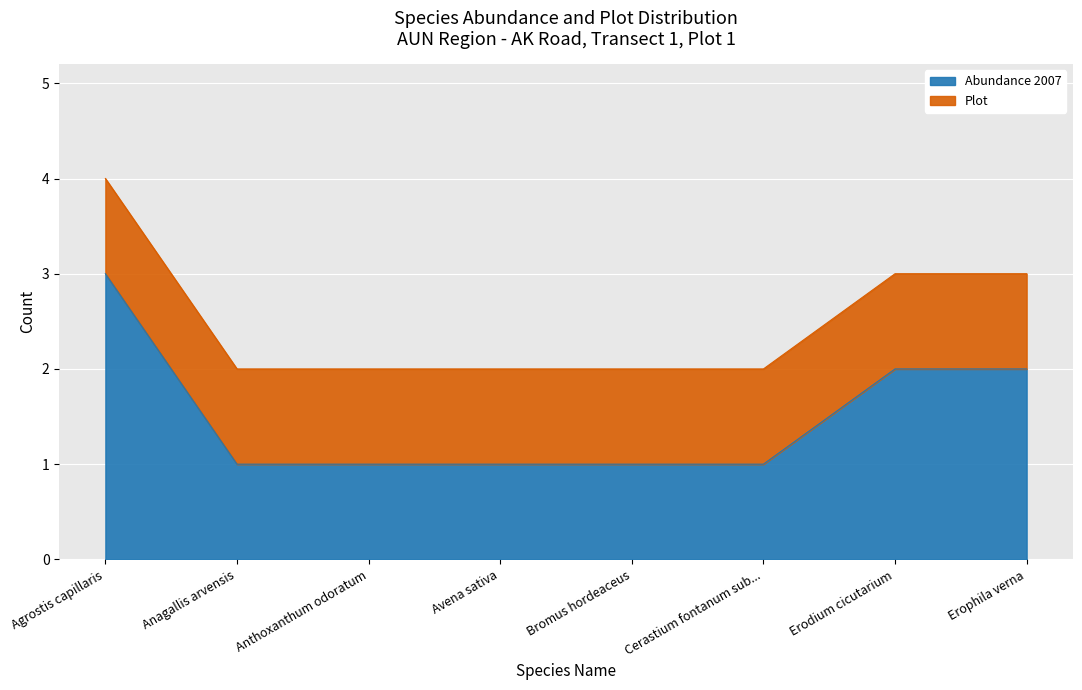

Is it true that the value at Erophila verna is 3?

False